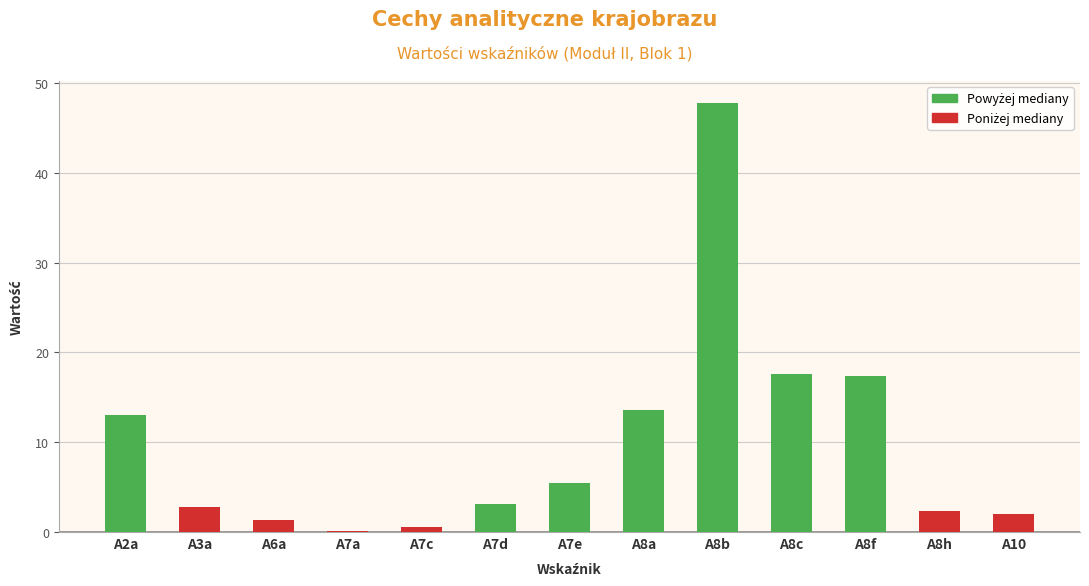

How many distinct data groups are displayed?

1